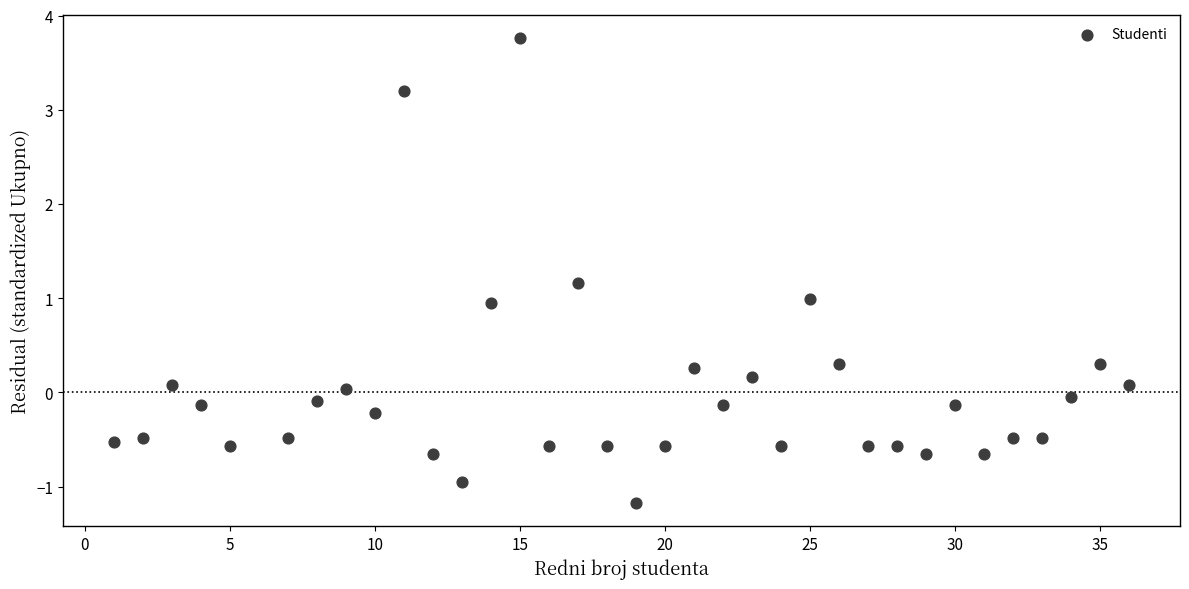

What is the range of X values (max minus min)?

35.0